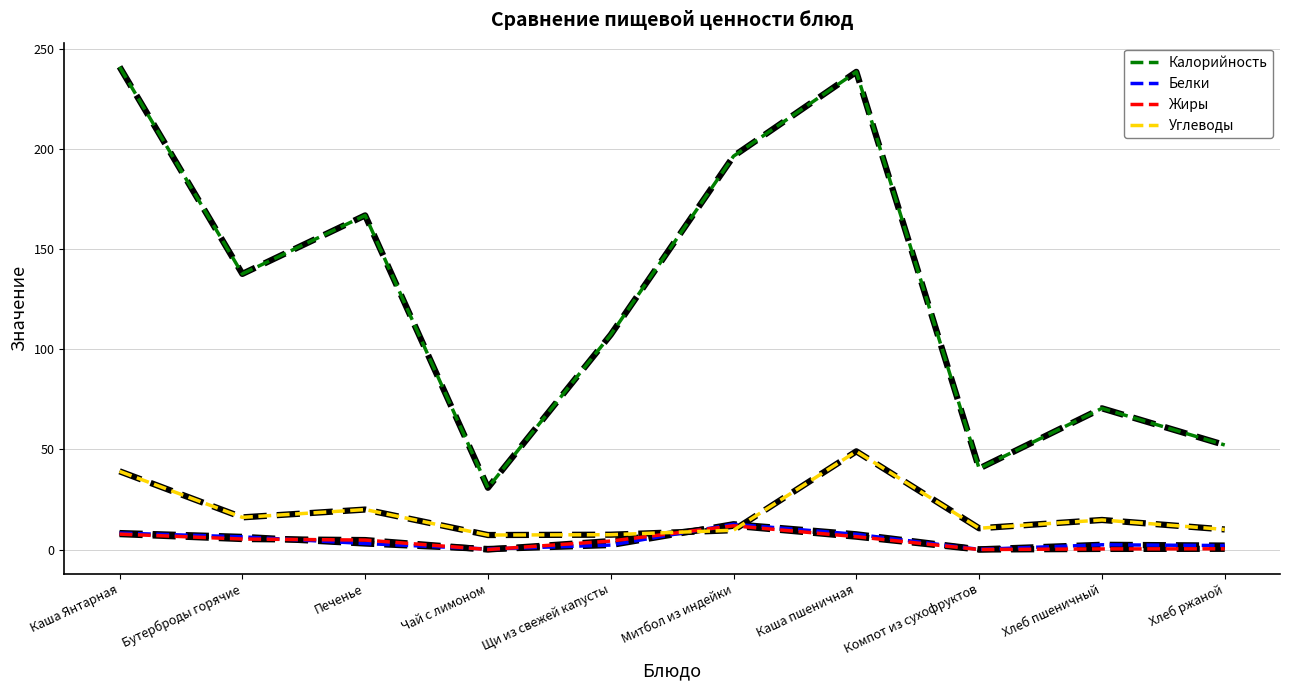

True or false: Жиры has a value of 6.4 at Каша пшеничная.

True